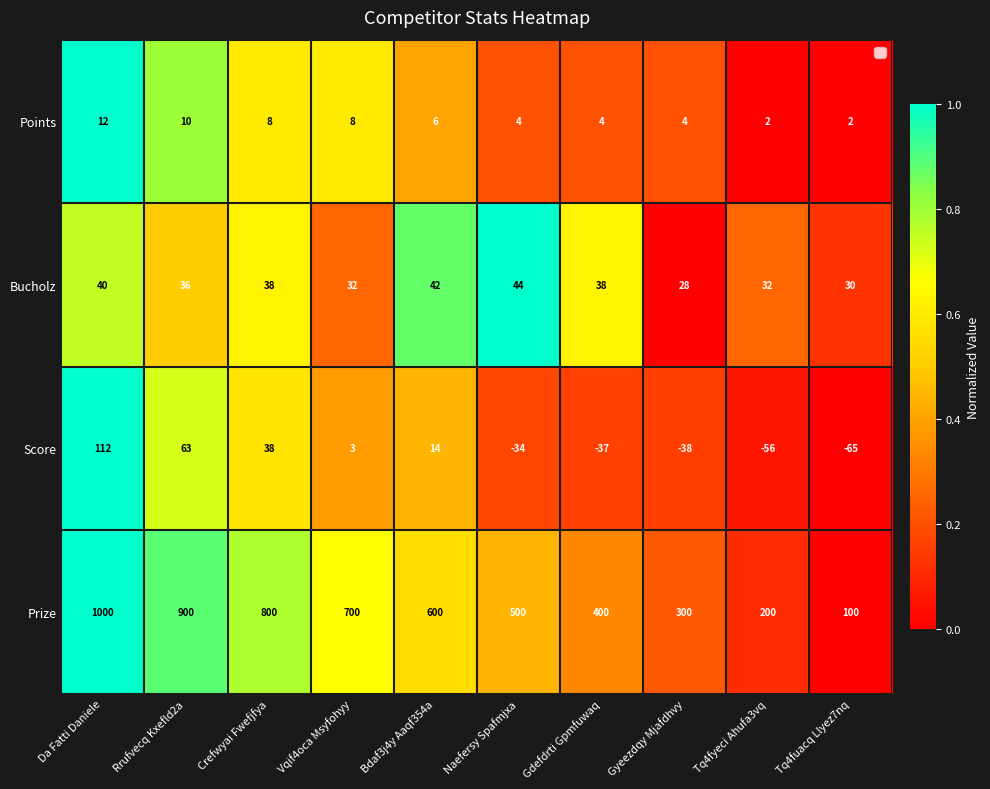

Rank the series by their maximum value, from lowest to highest.

Points, Bucholz, Score, Prize